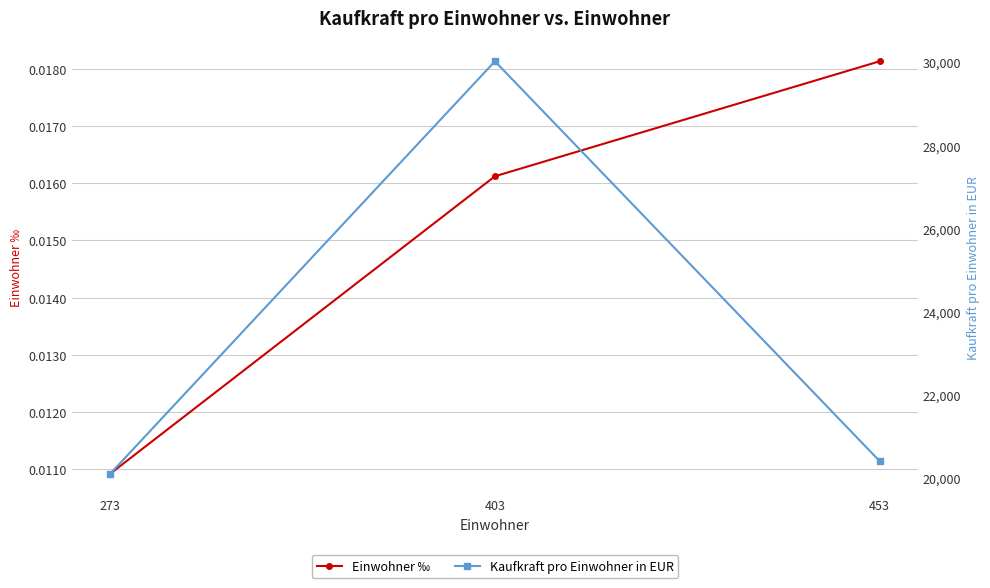

How many Einwohner ‰ values are between 0 and 1?

3